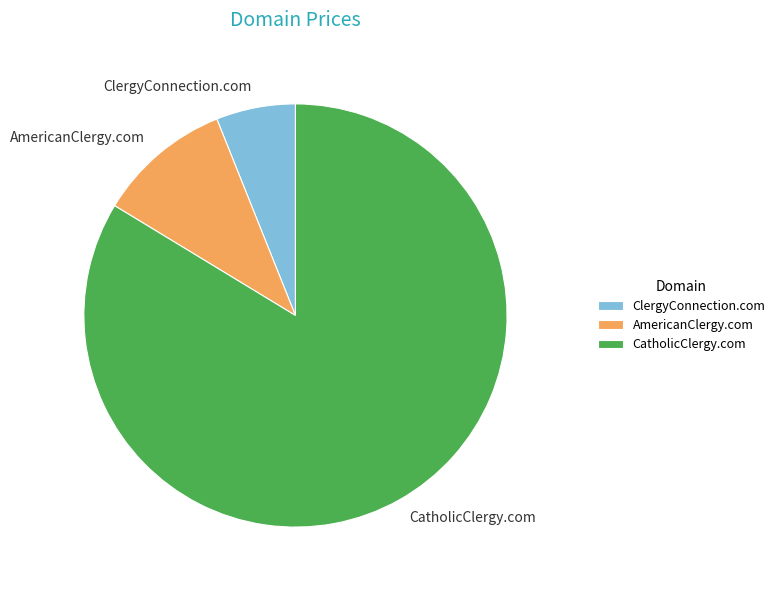

Between ClergyConnection.com and CatholicClergy.com, which is larger?

CatholicClergy.com